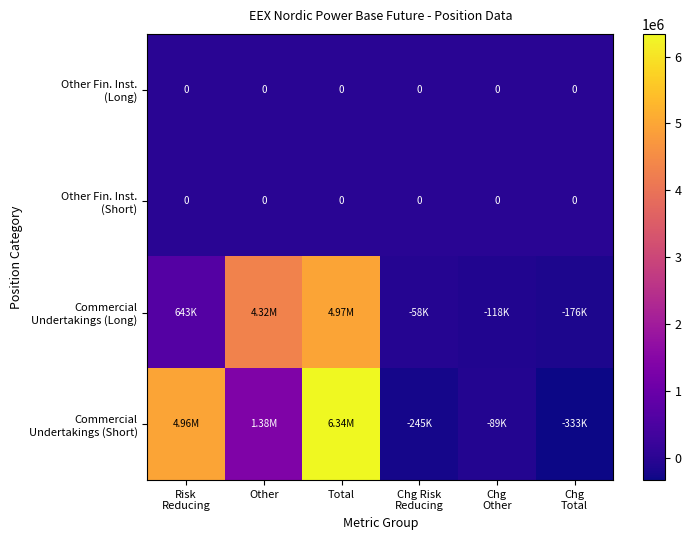

What is the sum of all Commercial Undertakings (Short) values?

12009816